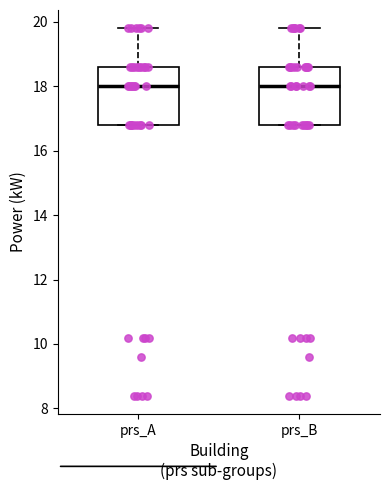

Reading left to right, read every box against the y-axis: the position of its median line, the range the box covers, and the ends of its whiskers. The values are not printed on the chart, so give them approximately, as read against the axis.

prs_A: median 18.0, box 16.8 to 18.6, whiskers 16.8 to 19.8
prs_B: median 18.0, box 16.8 to 18.6, whiskers 16.8 to 19.8